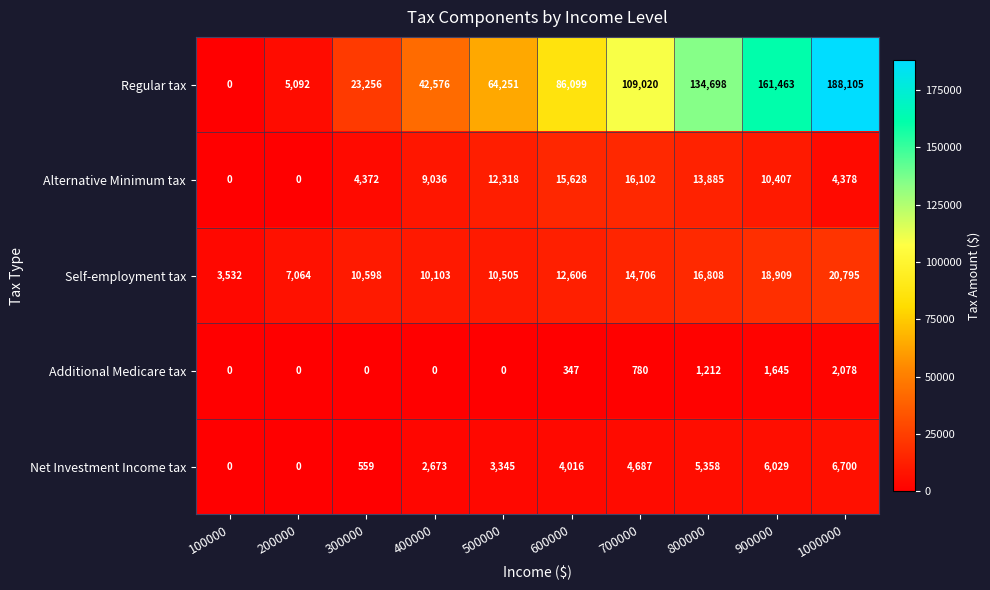

What is the difference between the Regular tax values at 200000 and 700000?

103928